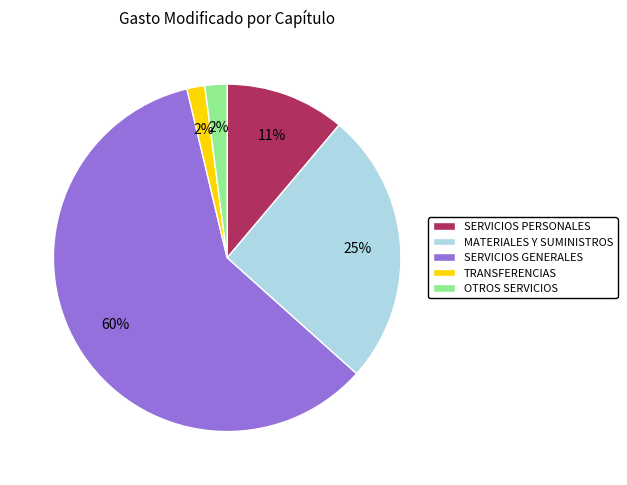

Does any single category account for the majority?

Yes